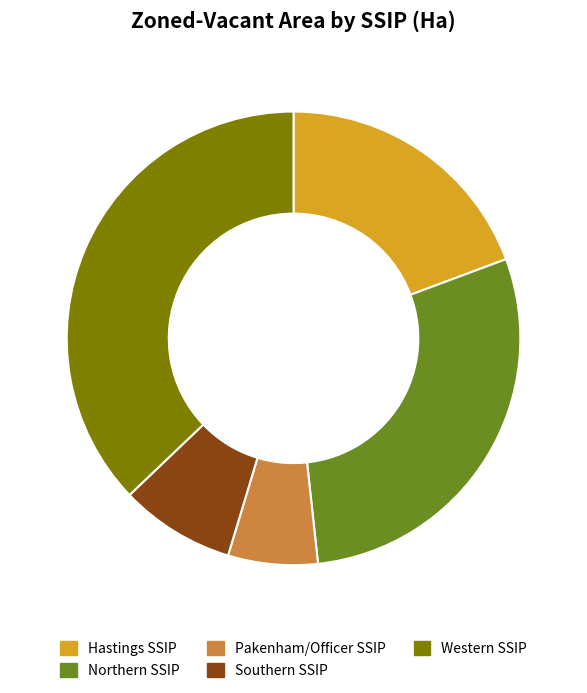

What is the largest slice in the pie chart?

Western SSIP